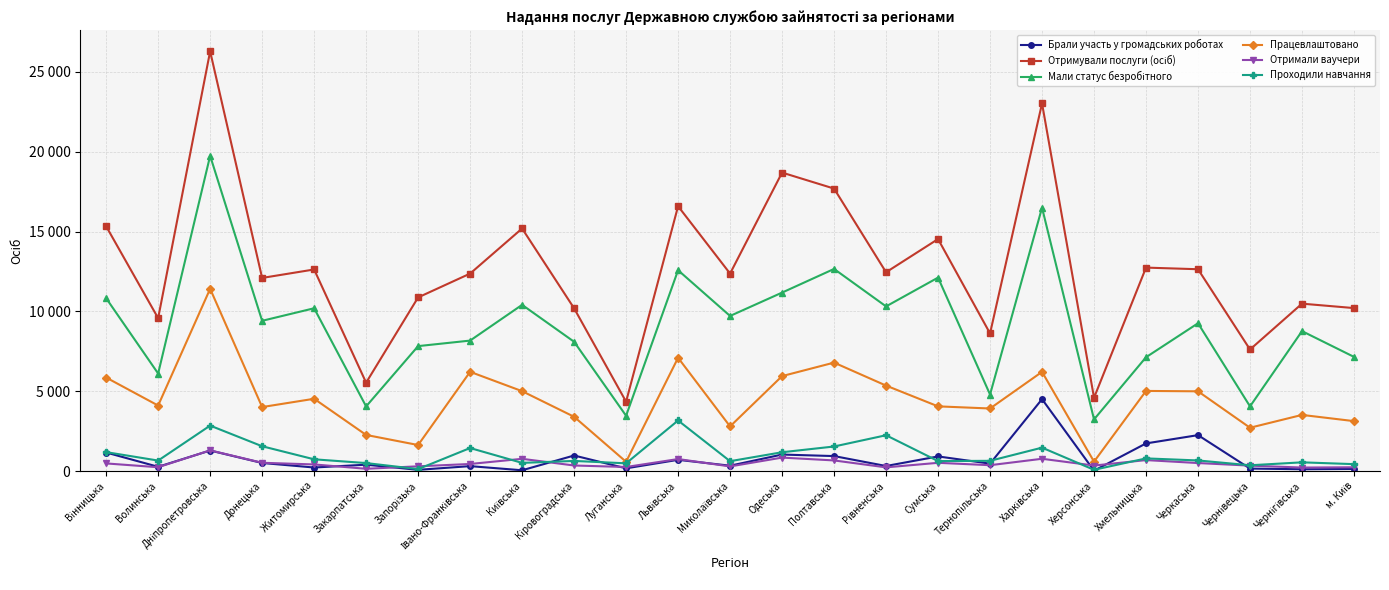

Read the Отримували послуги (осіб) value at Чернігівська, to the nearest 100.

10500